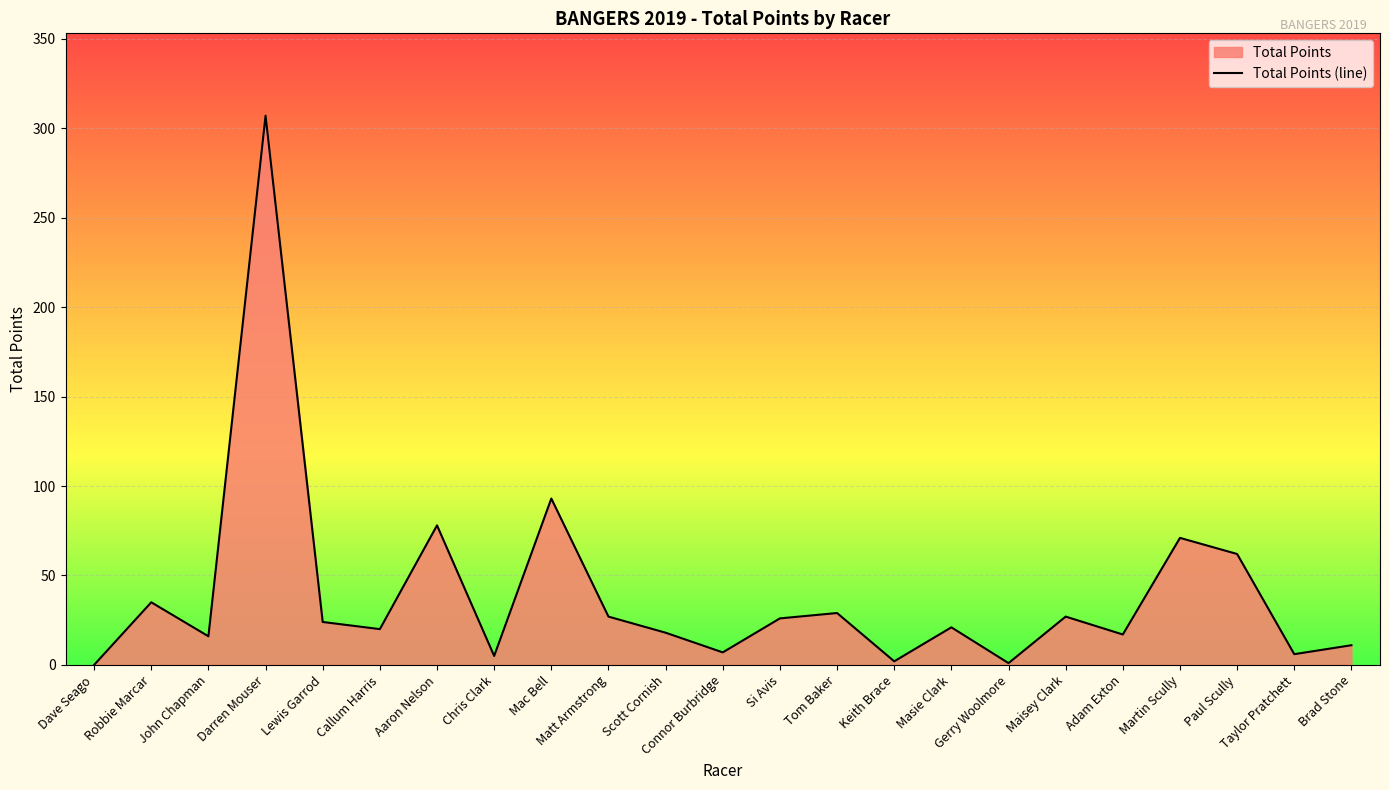

What is the change in value from Adam Exton to Martin Scully?

+54